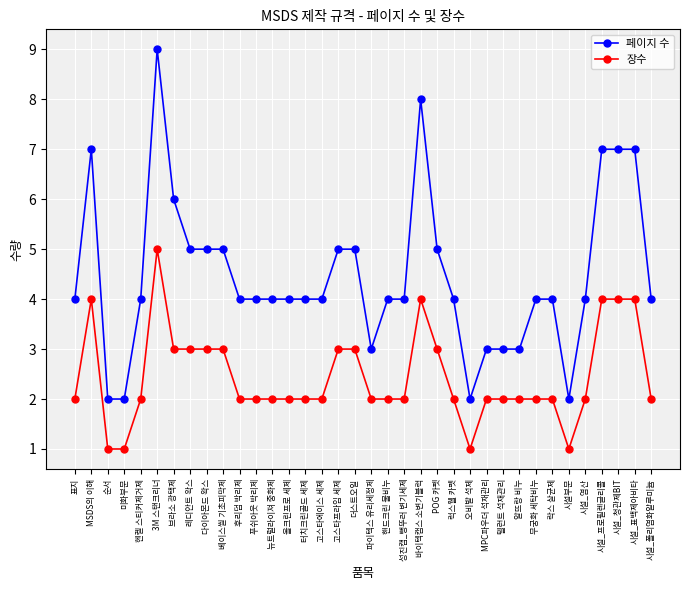

What is the highest value of the 장수 series?

5